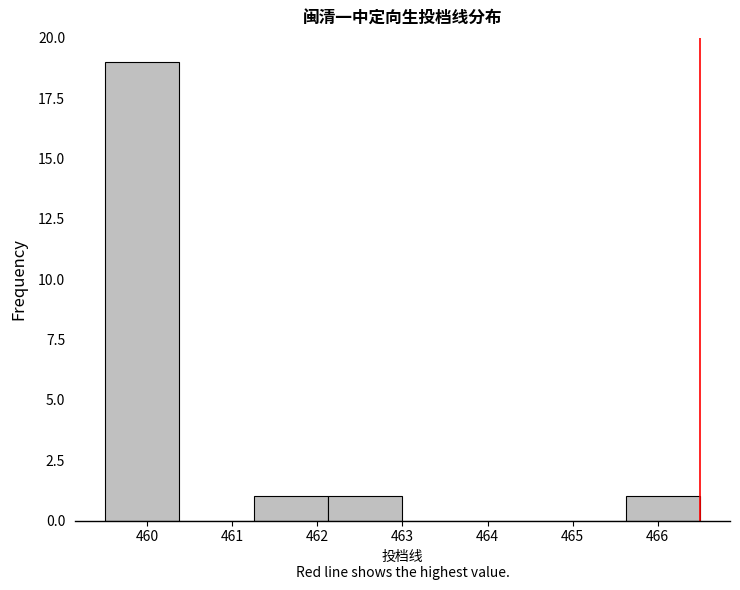

How tall is the bar that spans 461.3 to 462.1 on the x-axis? Neither the bar edges nor the heights are printed on the chart, so give them approximately, as read against the axes.

1